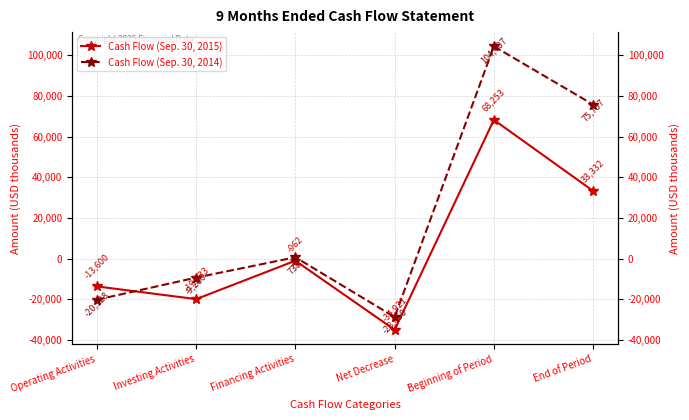

How many negative values does the Cash Flow (Sep. 30, 2014) series have?

3